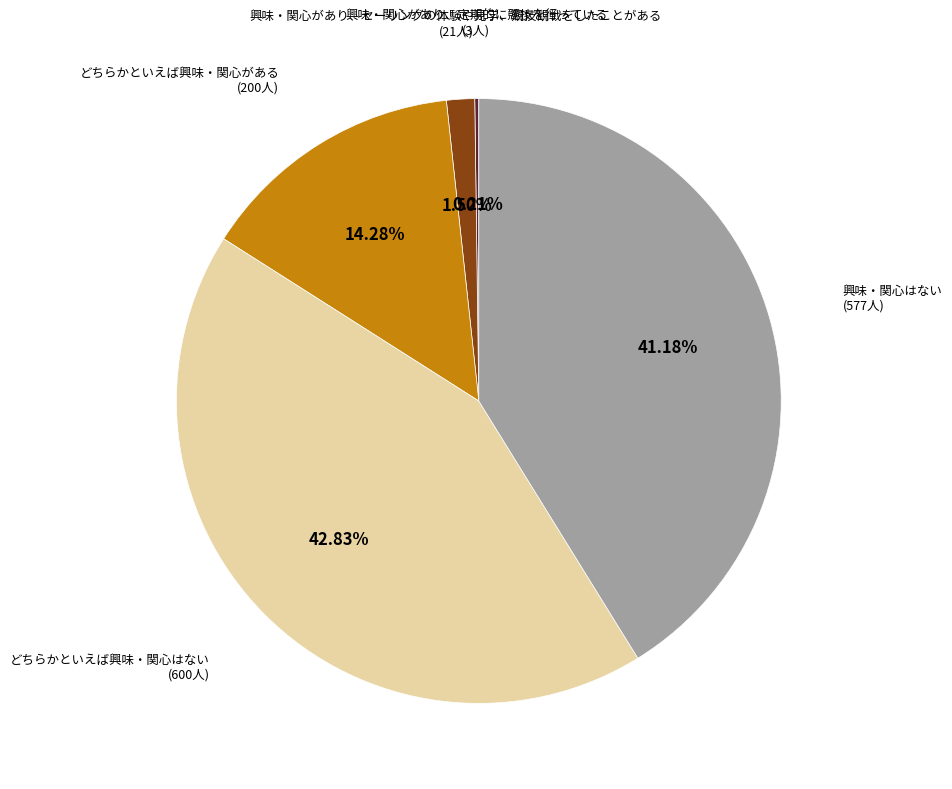

What is the largest slice in the pie chart?

どちらかといえば興味・関心はない